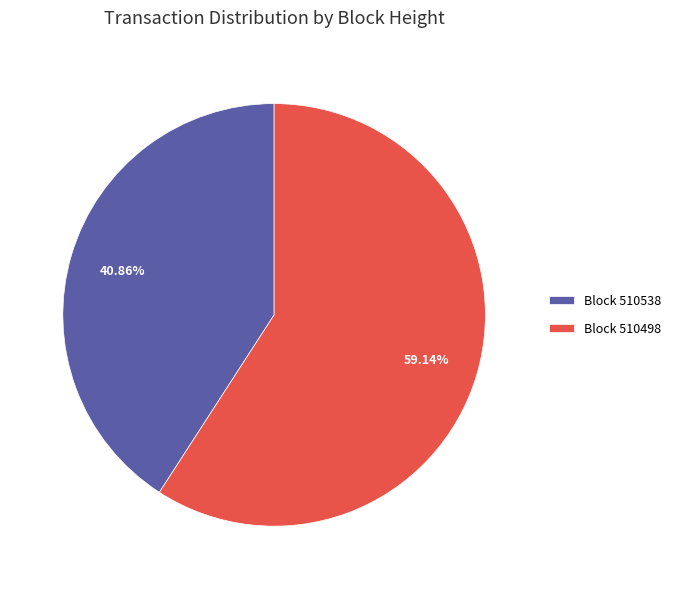

Approximately how many times larger is the value at Block 510538 compared to Block 510498?

0.7